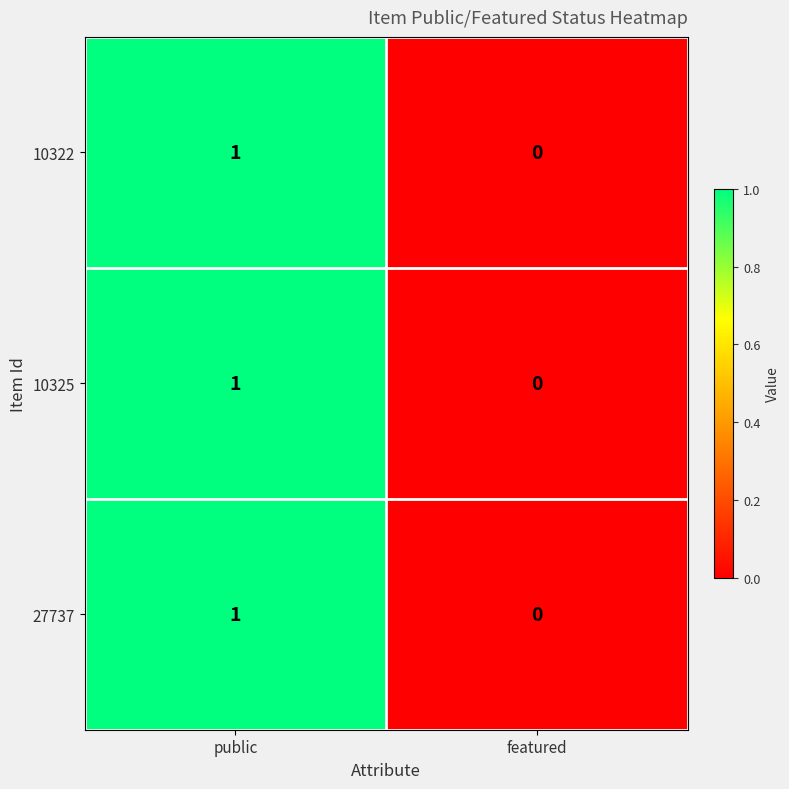

Rank the categories by 10325 value from lowest to highest.

featured, public